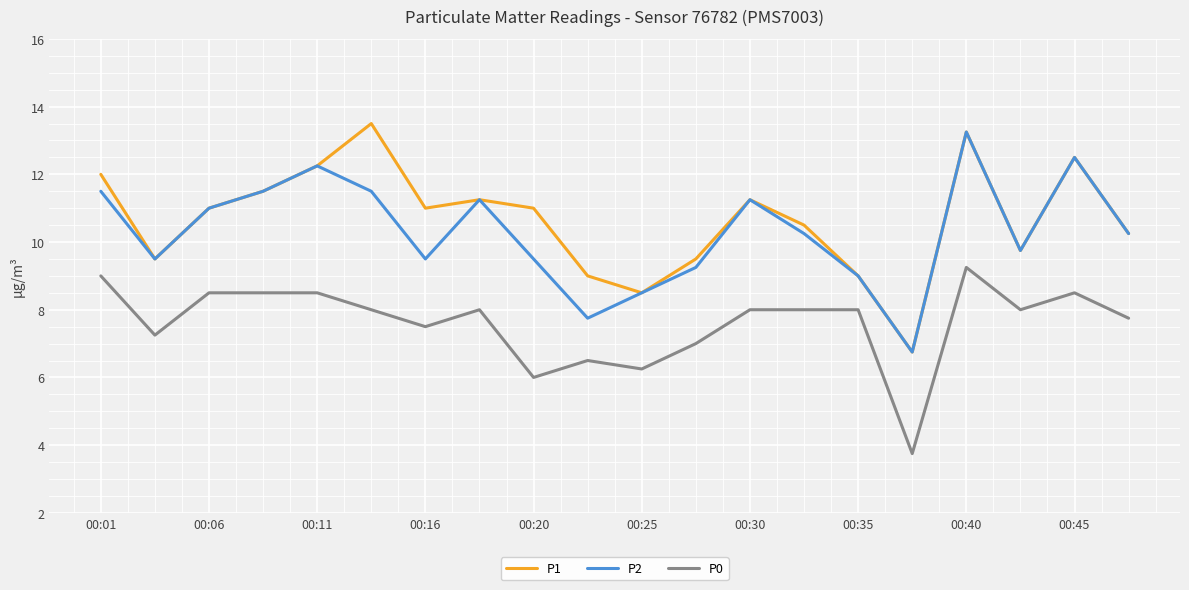

What is the maximum value shown in the chart?

13.5